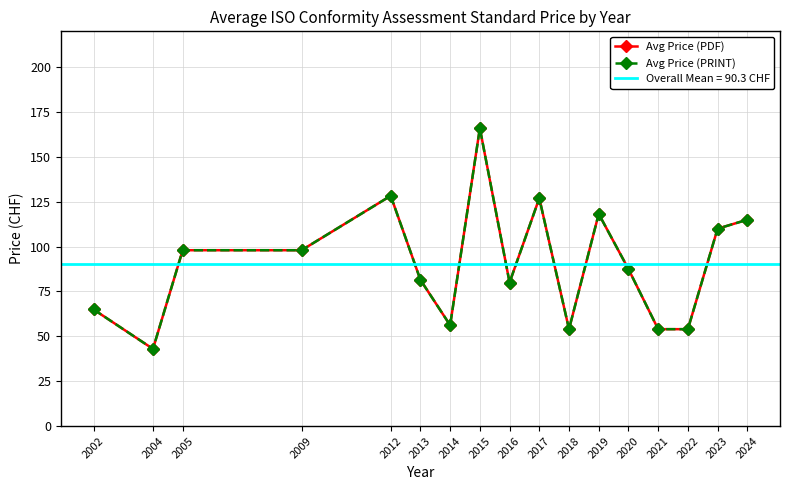

Rank the series by their maximum value, from highest to lowest.

Avg Price (PDF), Avg Price (PRINT)